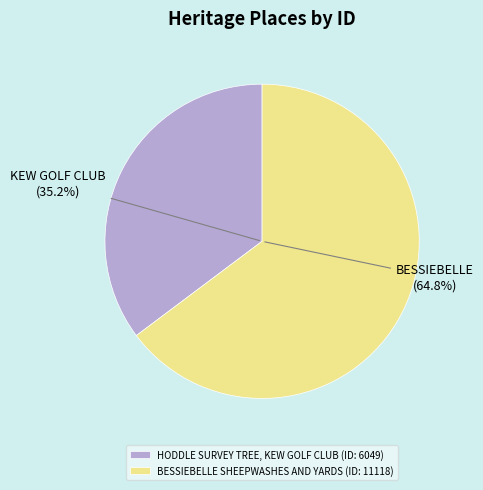

What portion of the pie excludes HODDLE SURVEY TREE, KEW GOLF CLUB?

64.8%